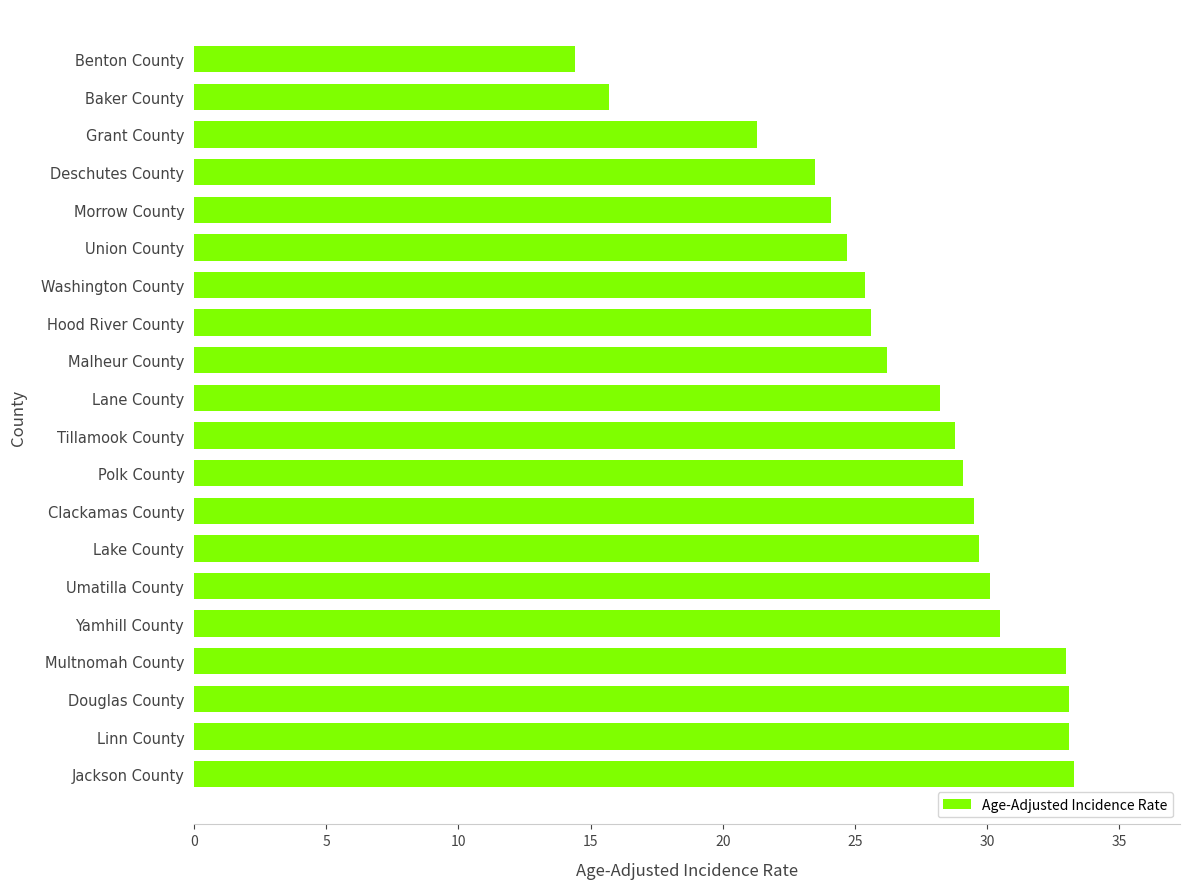

Count the number of categories in the chart.

20